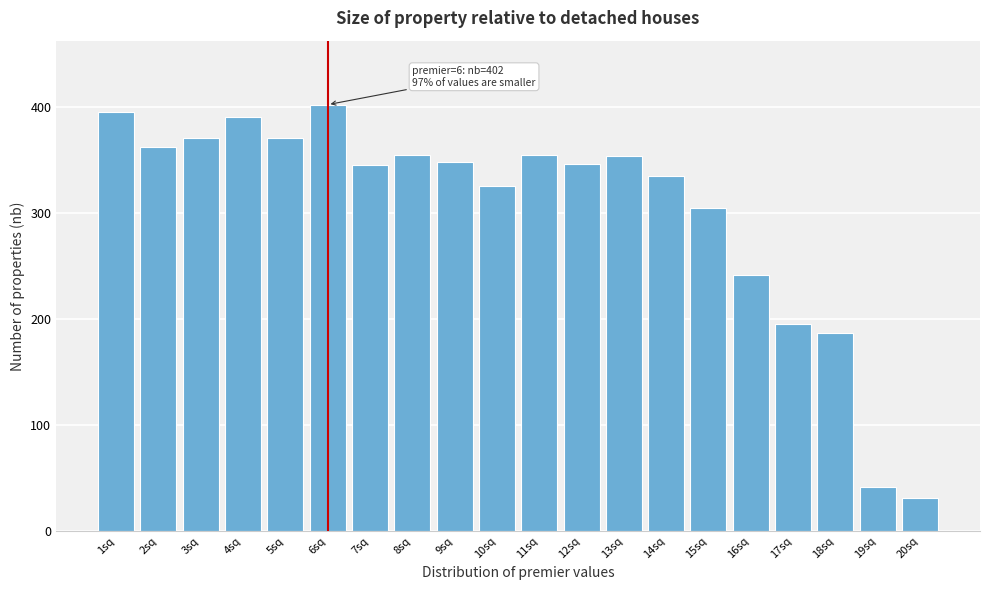

What is the greatest value displayed?

402